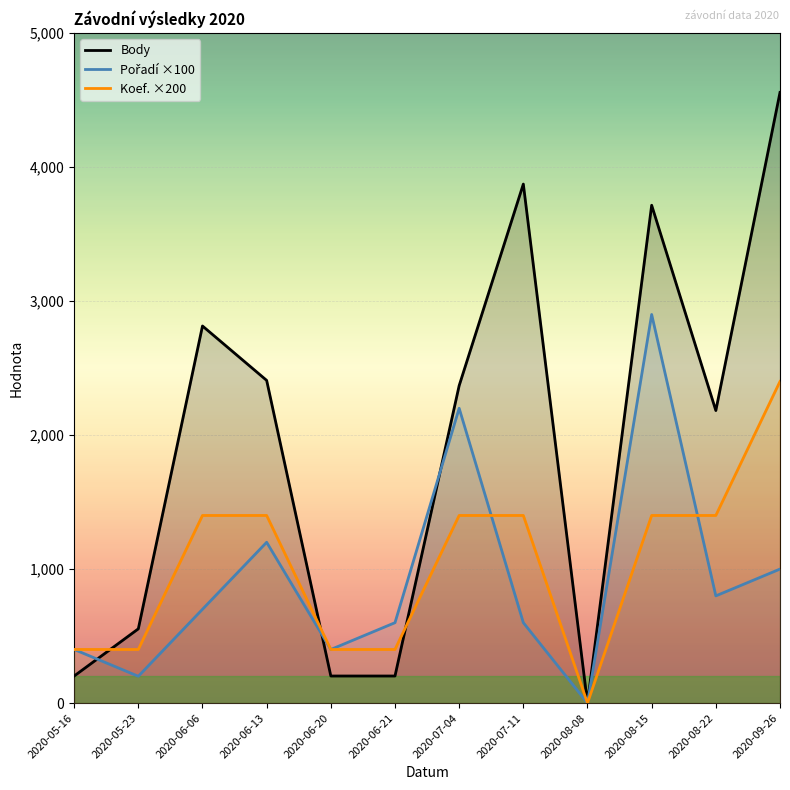

Reading left to right, what are all the values shown in this chart?

Body: 2020-05-16=202	2020-05-23=554	2020-06-06=2814	2020-06-13=2408	2020-06-20=202	2020-06-21=202	2020-07-04=2369	2020-07-11=3873	2020-08-08=0	2020-08-15=3715	2020-08-22=2183	2020-09-26=4557
Pořadí ×100: 2020-05-16=400	2020-05-23=200	2020-06-06=700	2020-06-13=1200	2020-06-20=400	2020-06-21=600	2020-07-04=2200	2020-07-11=600	2020-08-08=0	2020-08-15=2900	2020-08-22=800	2020-09-26=1000
Koef. ×200: 2020-05-16=400	2020-05-23=400	2020-06-06=1400	2020-06-13=1400	2020-06-20=400	2020-06-21=400	2020-07-04=1400	2020-07-11=1400	2020-08-08=0	2020-08-15=1400	2020-08-22=1400	2020-09-26=2400